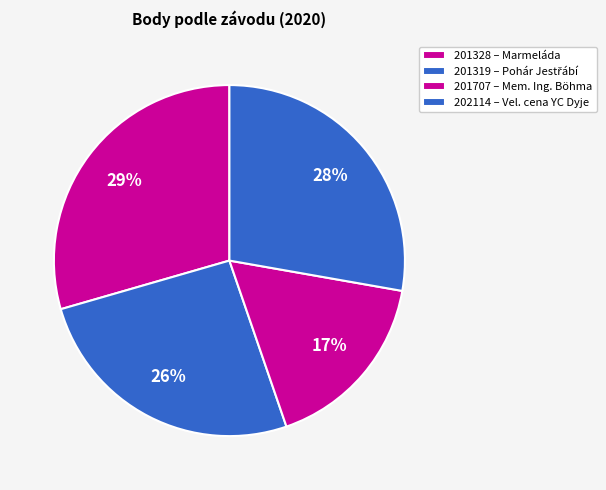

What percentage is the 202114 slice, to the nearest percent?

28%